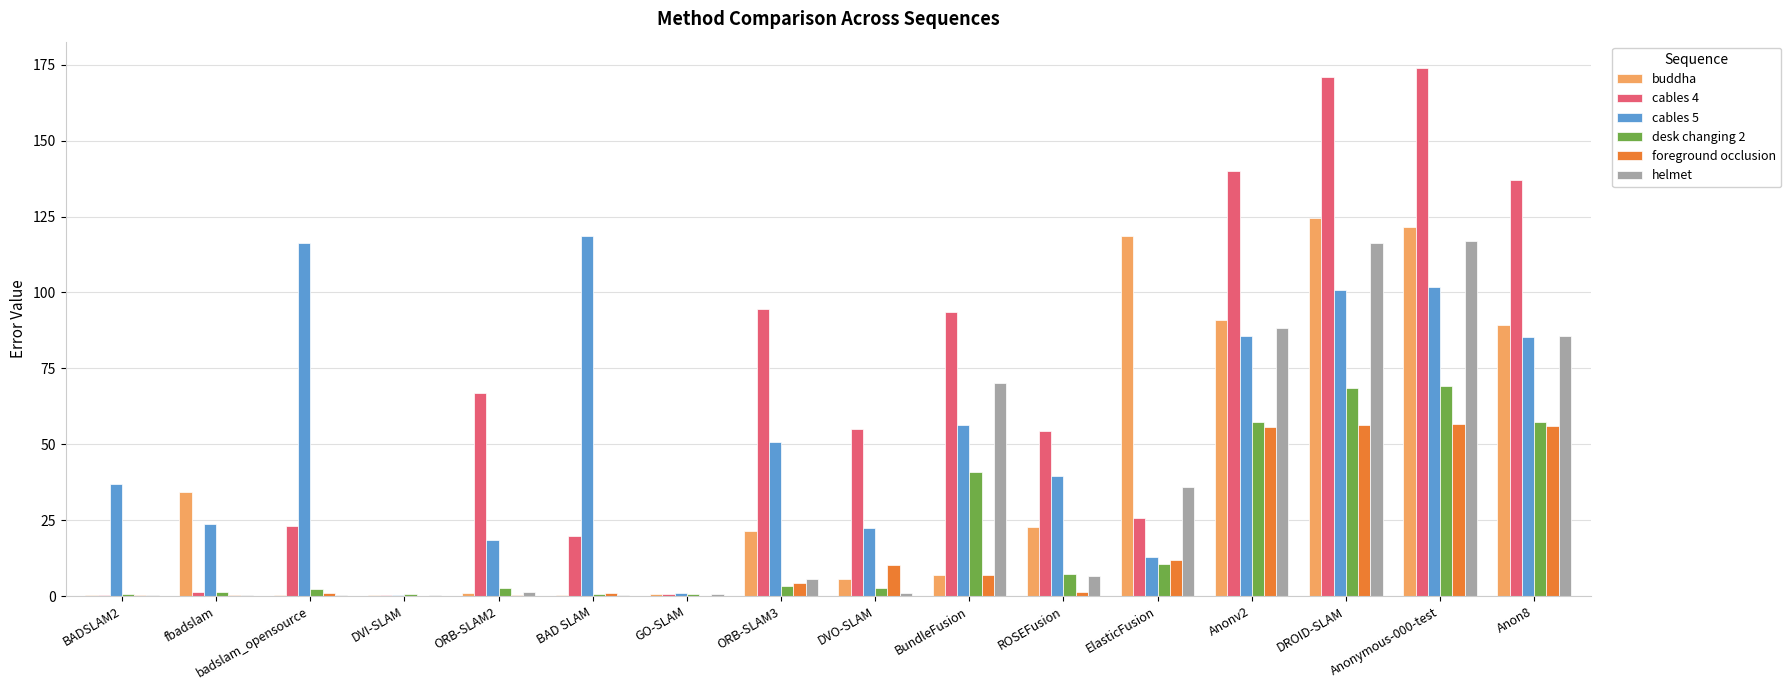

Which series has the largest total across all categories?

cables 4